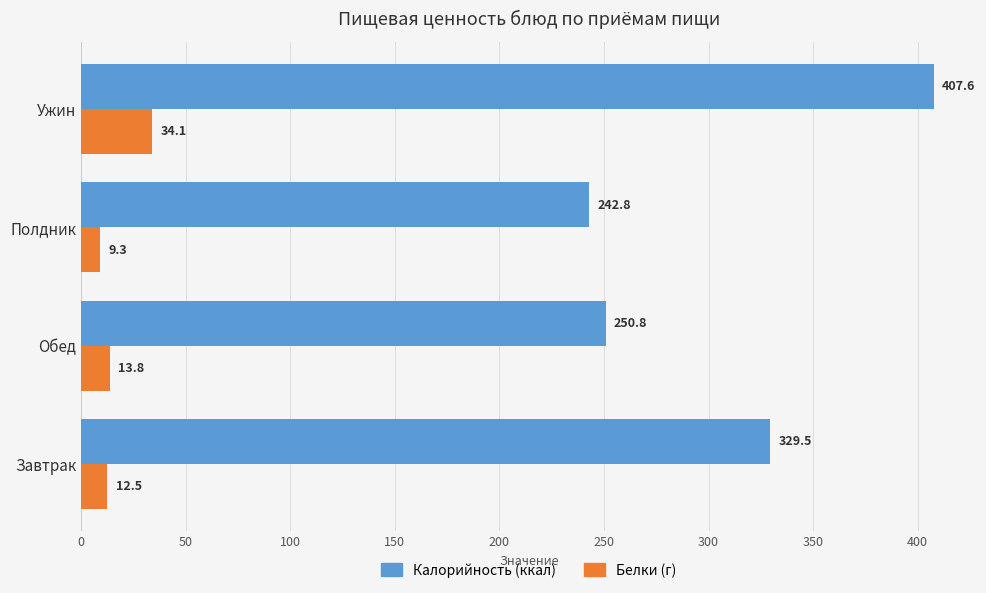

Is the value of Белки (г) at Обед greater than the value of Калорийность (ккал) at Обед?

No